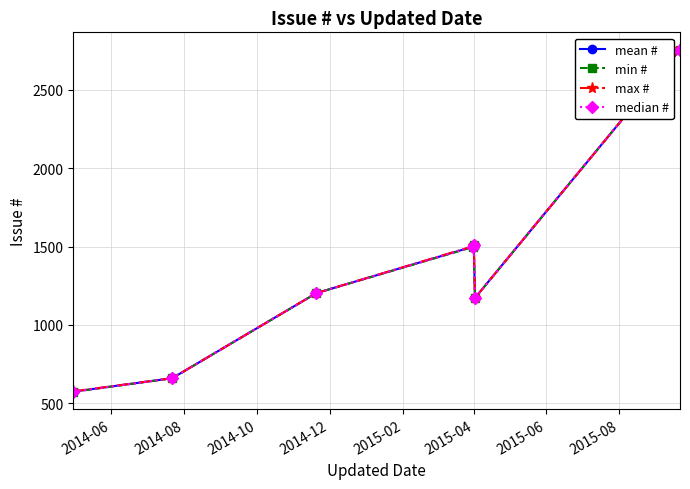

How many interior local peaks does the median # series have?

1